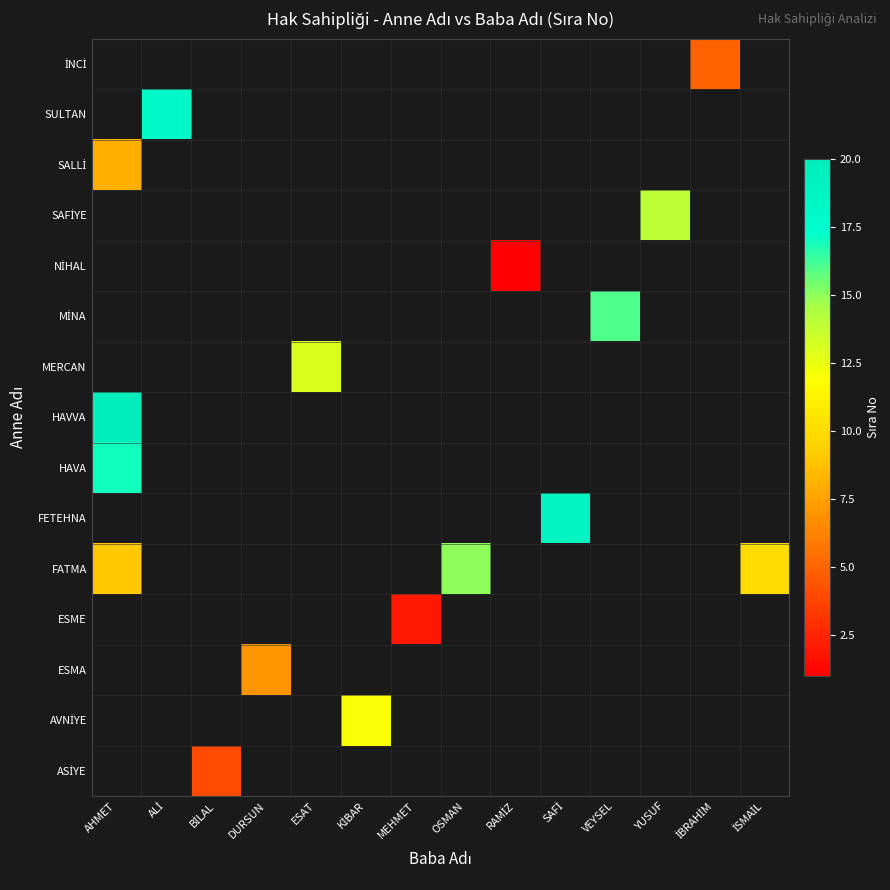

Which label corresponds to the largest value in the chart?

AHMET